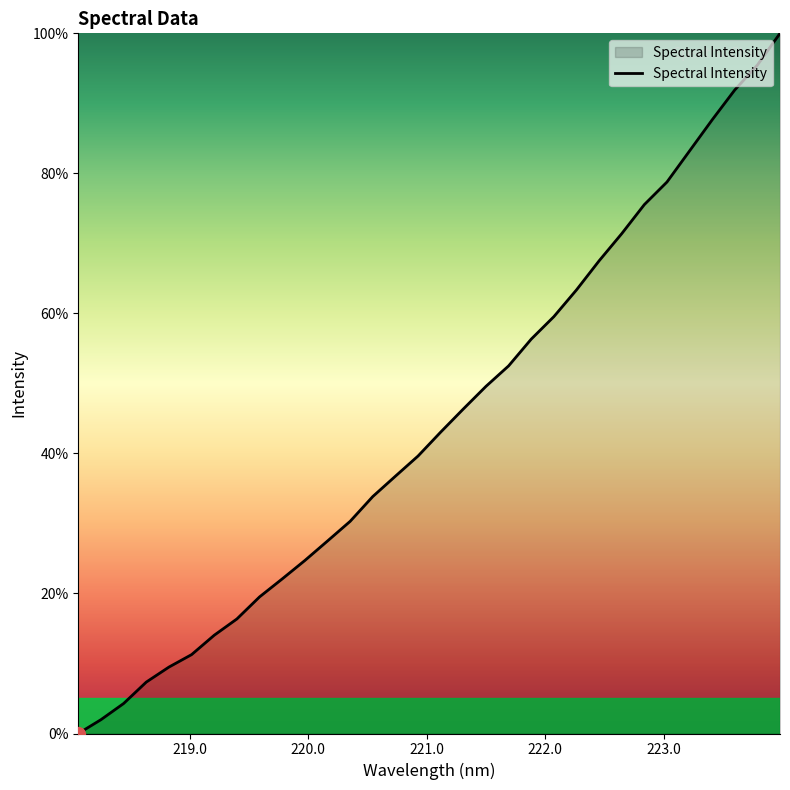

What is the difference between the maximum and minimum values?

100.0